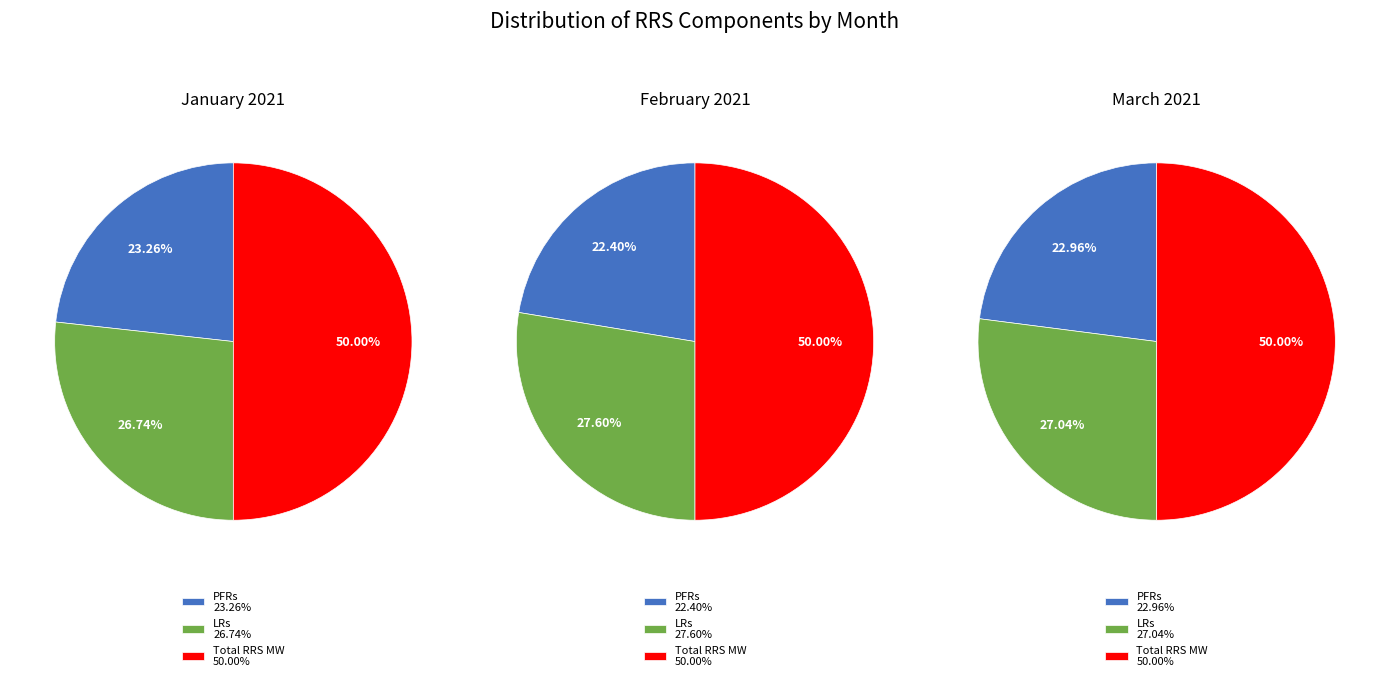

Rank the series at LRs from lowest to highest value.

January 2021, March 2021, February 2021